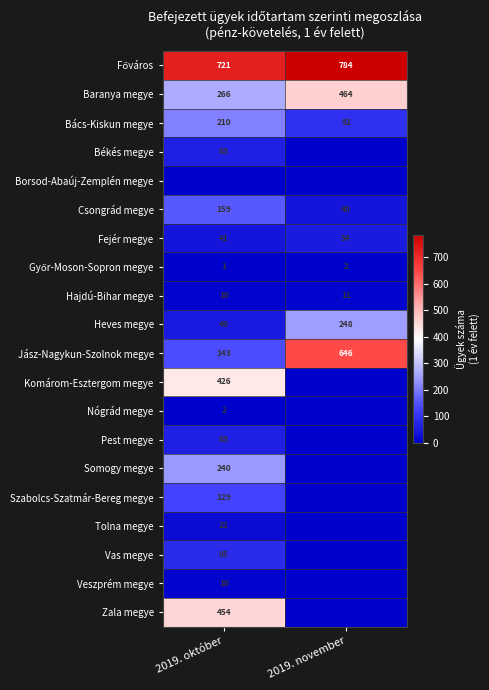

The Békés megye series shows 32 at 2019. október. True or false?

False